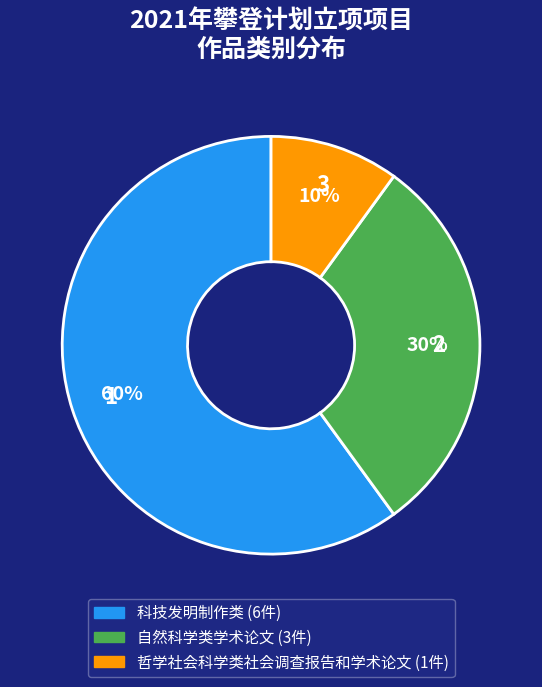

To the nearest percent, what is the difference between the 科技发明制作类 and 自然科学类学术论文 slice percentages?

30%